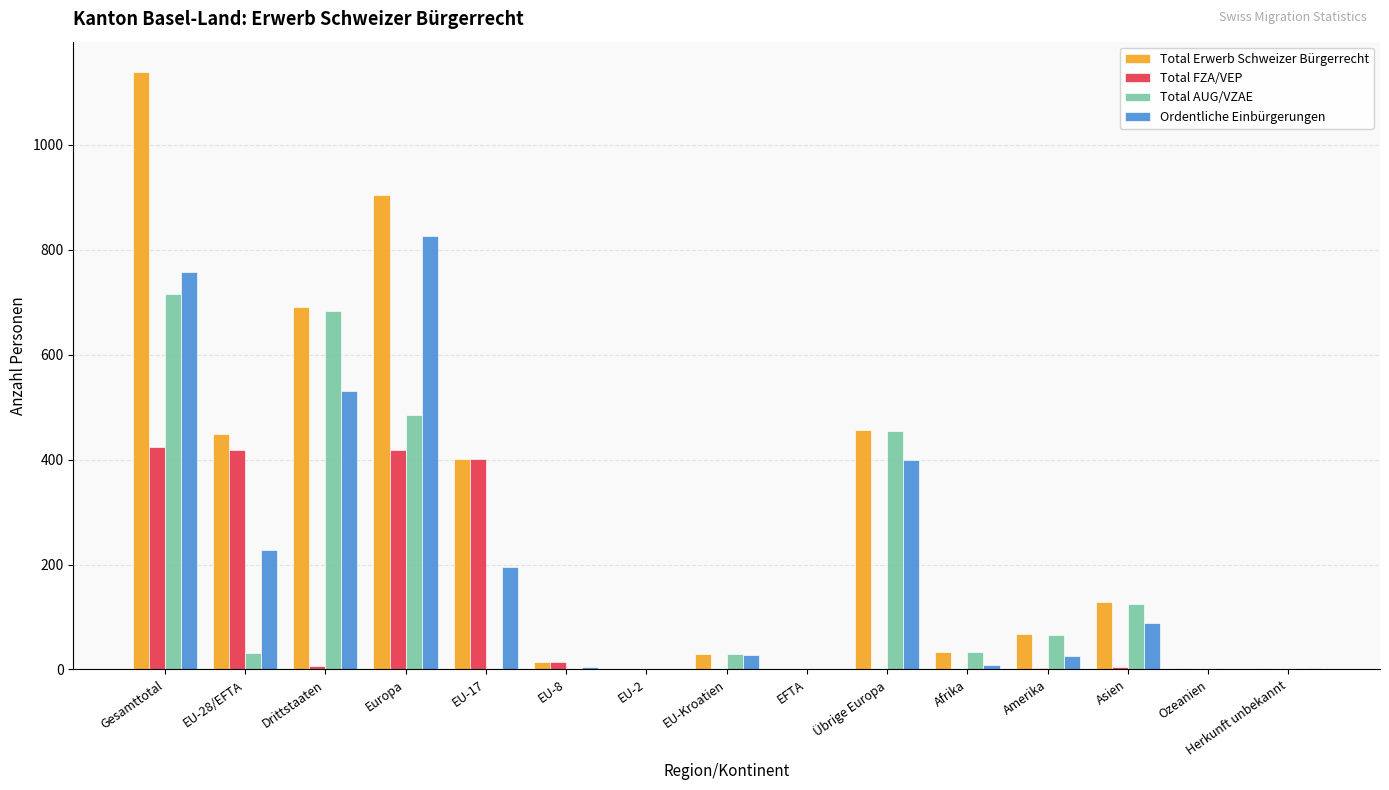

Is it true that Ordentliche Einbürgerungen equals 643 at Übrige Europa?

False